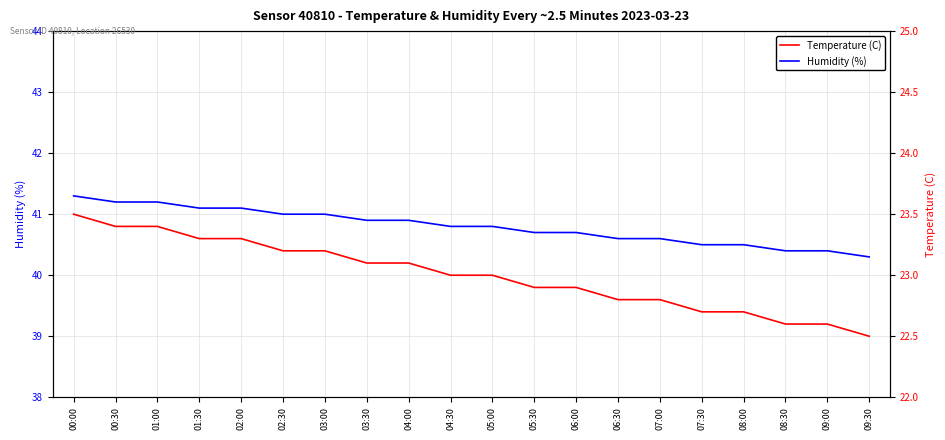

What value does the Humidity (%) series have at 00:00?

41.3